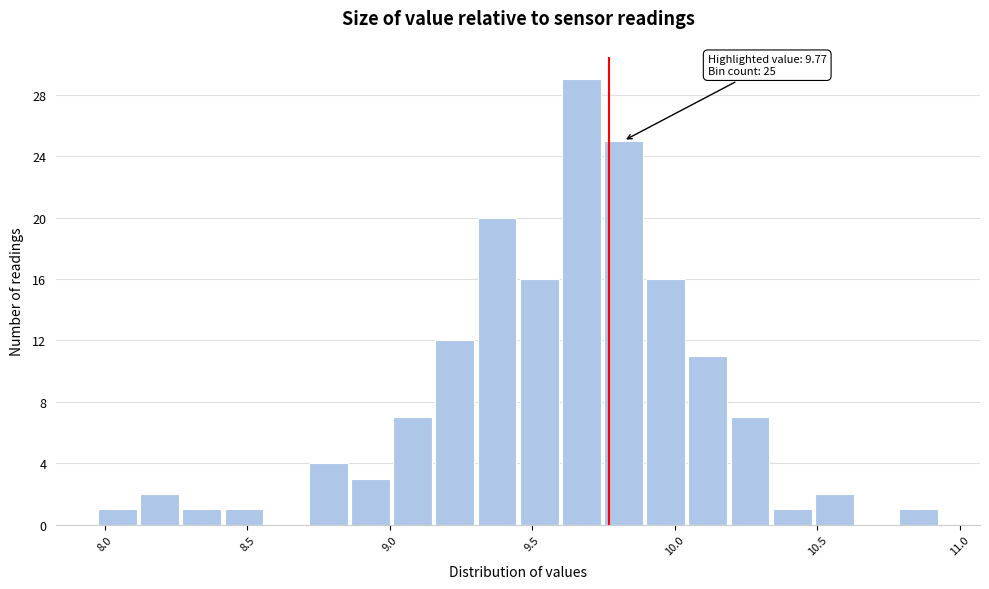

Around what value on the x-axis is the tallest bar? Give the approximate position of its centre, as read against the axis.

9.65